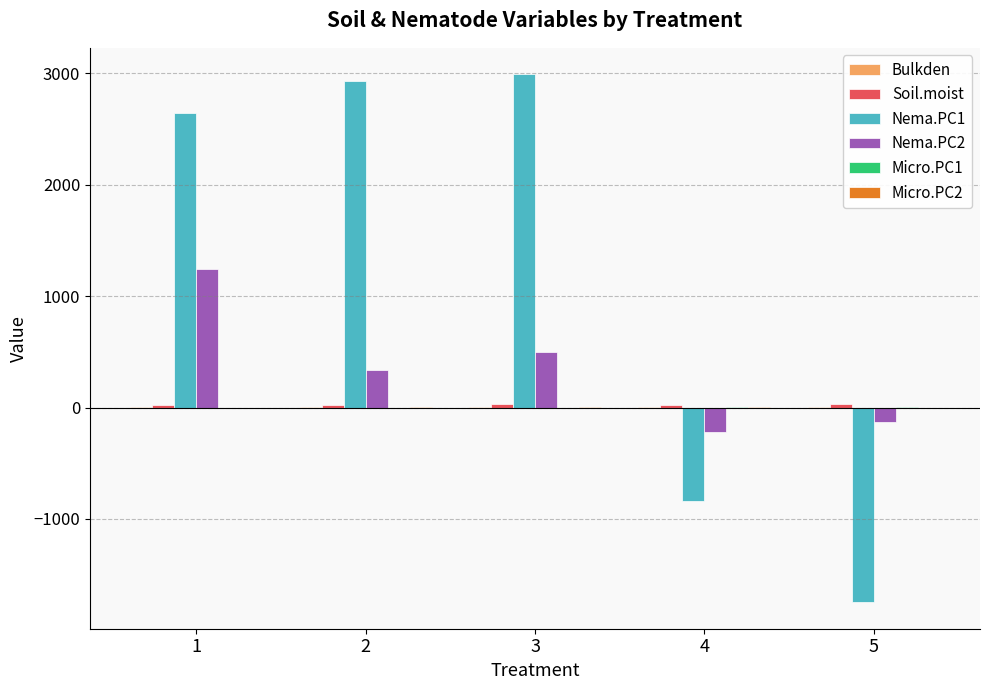

Which series has the largest total across all categories?

Nema.PC1